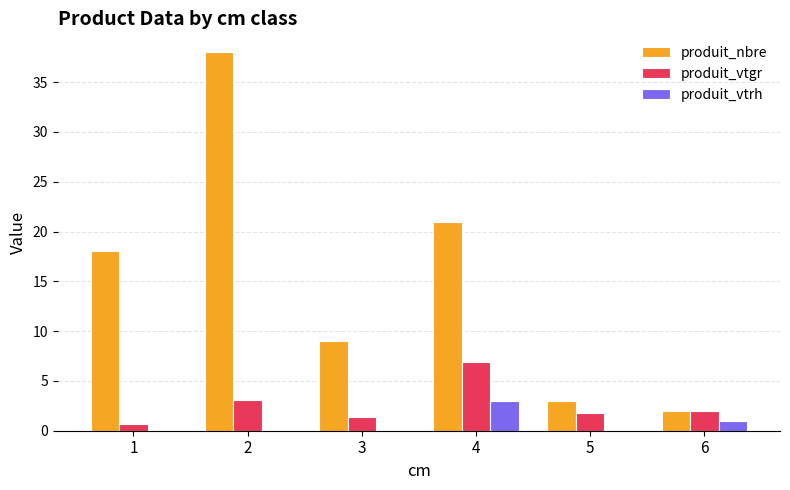

Between 3 and 4, which series saw the biggest shift?

produit_nbre